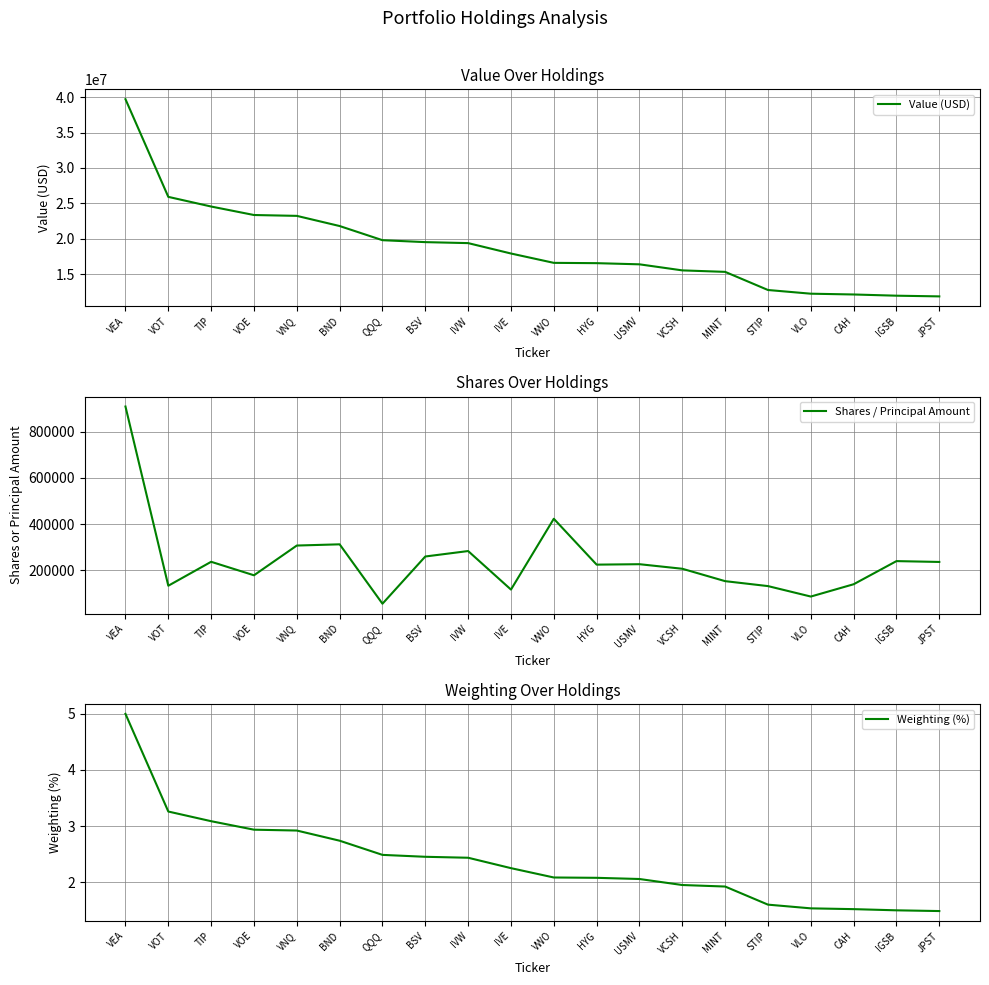

At which category does Shares / Principal Amount reach its first local valley?

VOT